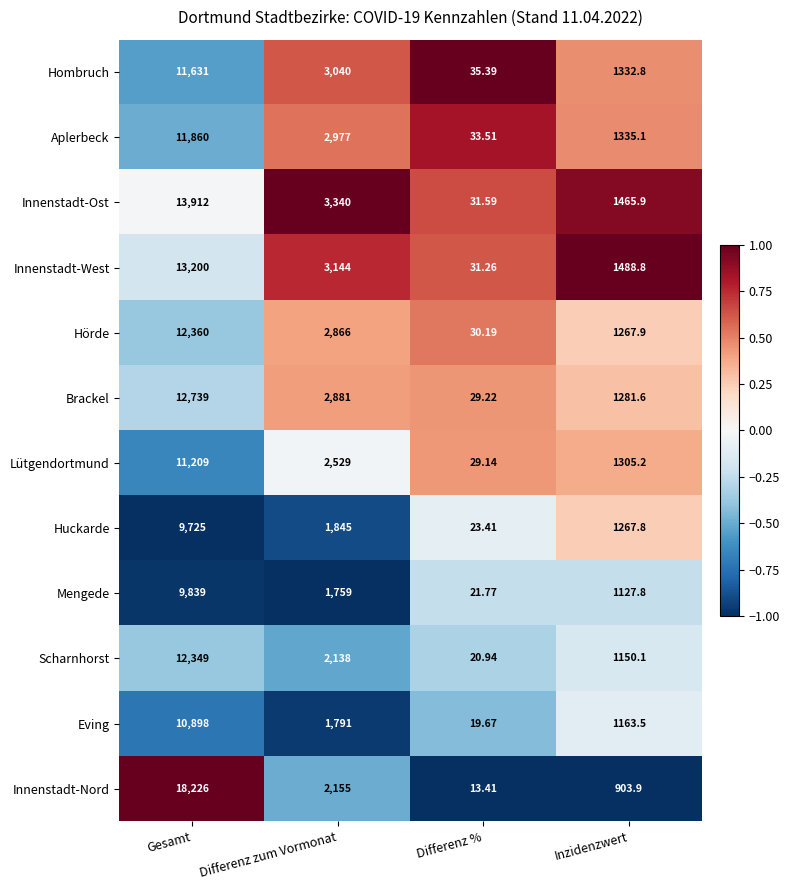

Rank the series at Inzidenzwert from lowest to highest value.

Innenstadt-Nord, Mengede, Scharnhorst, Eving, Huckarde, Hörde, Brackel, Lütgendortmund, Hombruch, Aplerbeck, Innenstadt-Ost, Innenstadt-West